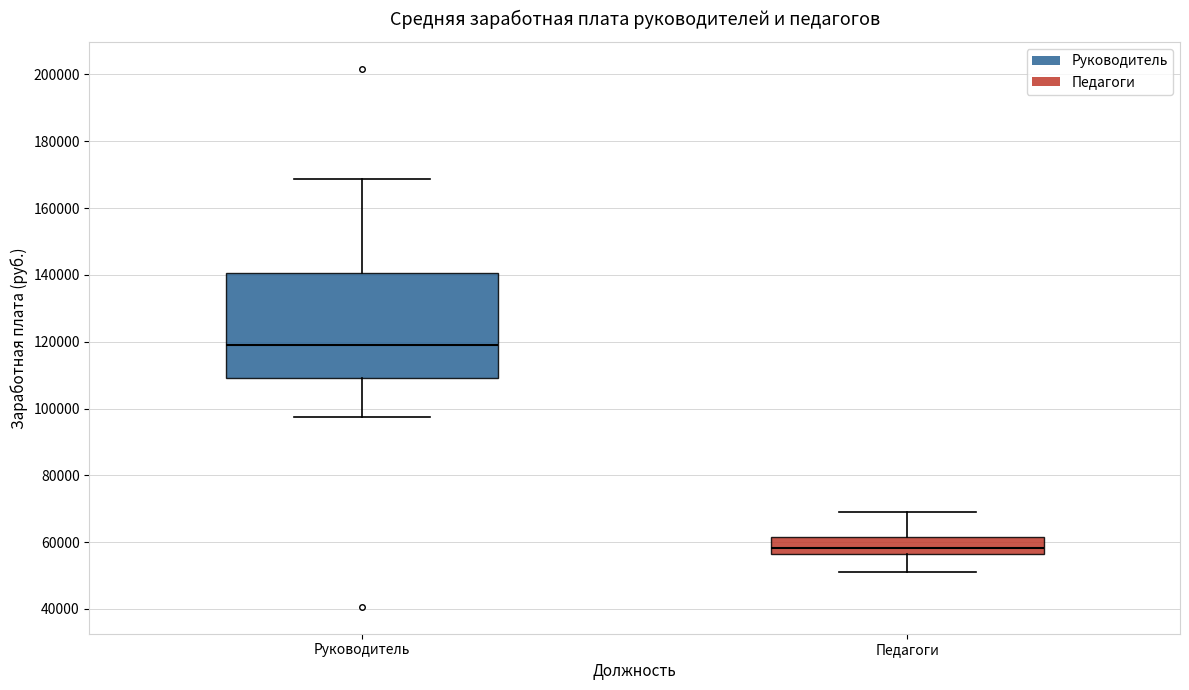

Reading left to right, transcribe this box plot: for each box, give where its median line is, the range the box spans, and where its two whiskers end, as read against the y-axis. The values are not printed on the chart, so give them approximately, as read against the axis.

Руководитель: median 120000, box 110000 to 140000, whiskers 98000 to 168000
Педагоги: median 58000, box 56000 to 62000, whiskers 52000 to 68000